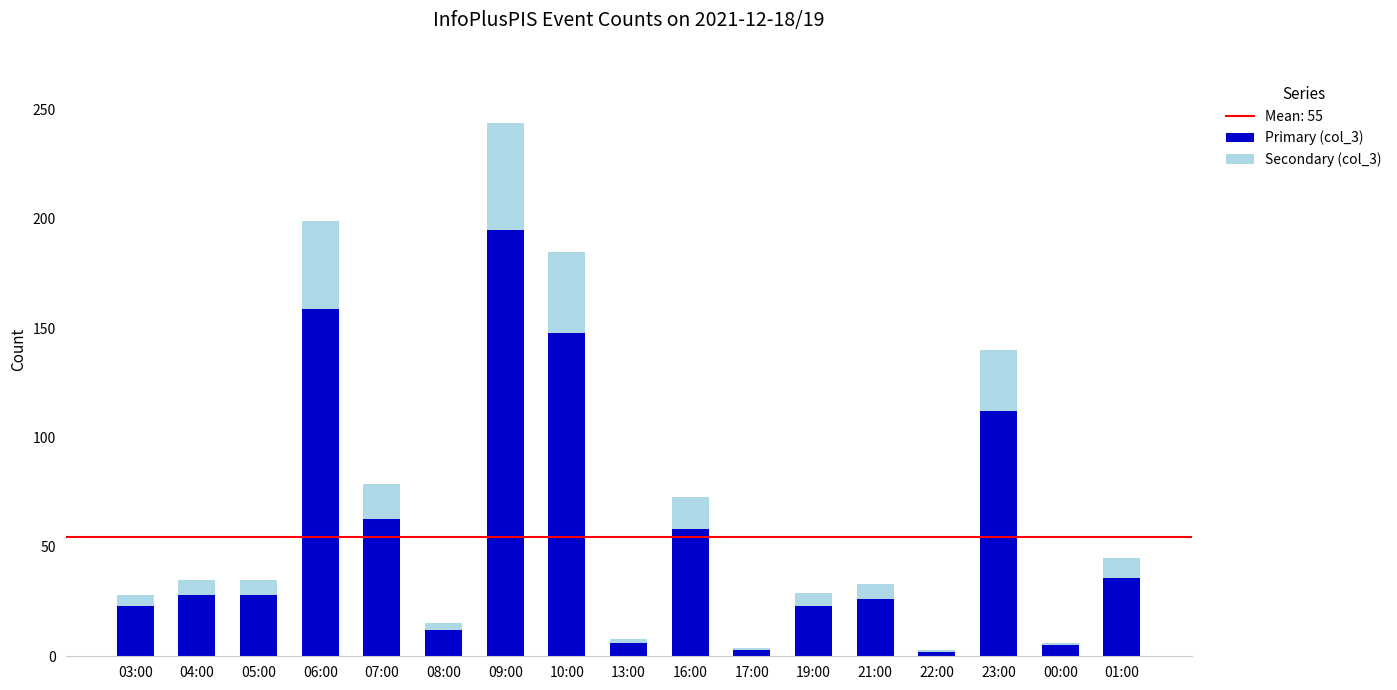

At which category is the sum across all series the highest?

09:00